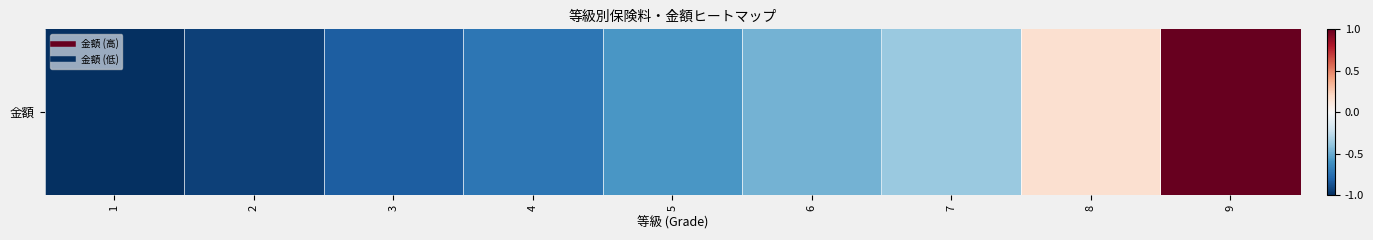

The value at 7 is -0.6. True or false?

False